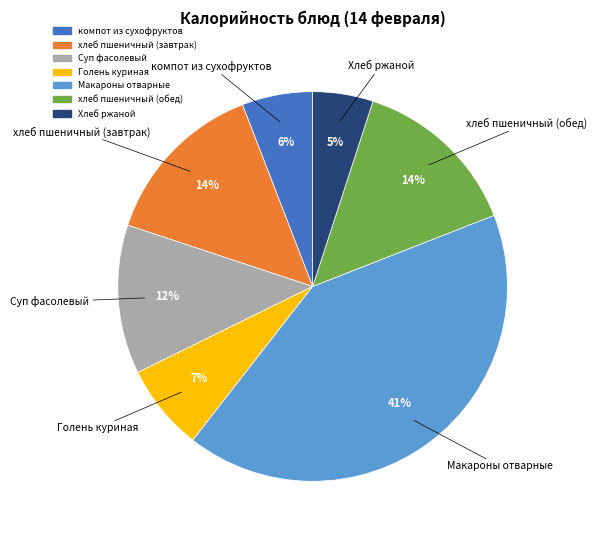

Is there any slice that represents more than half of the pie?

No